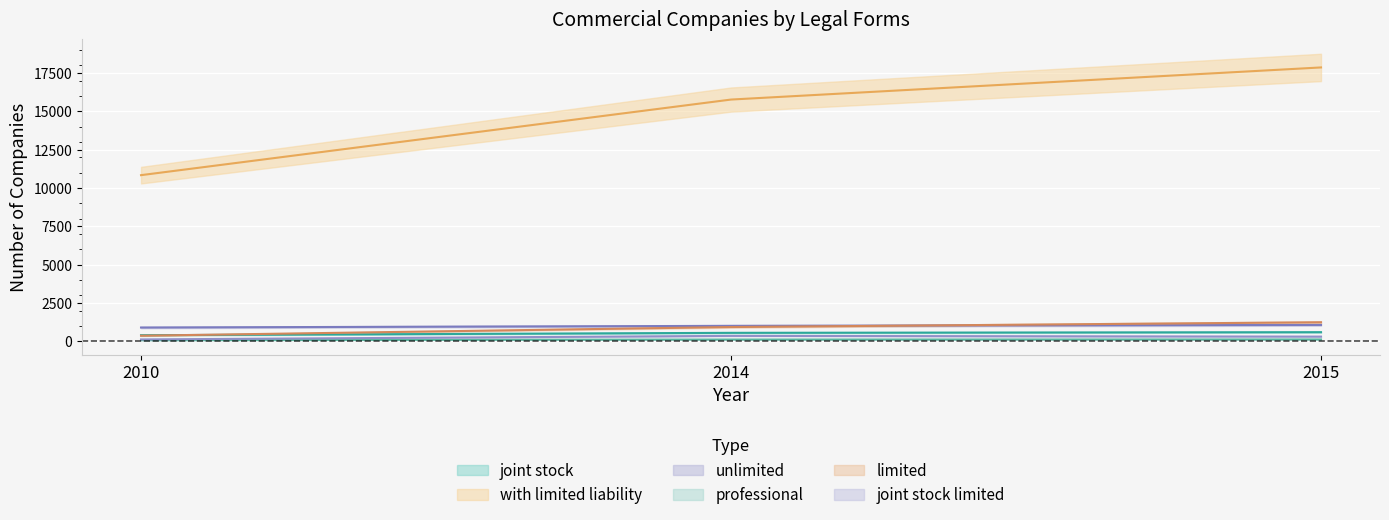

How many data points in unlimited are less than 1006?

1